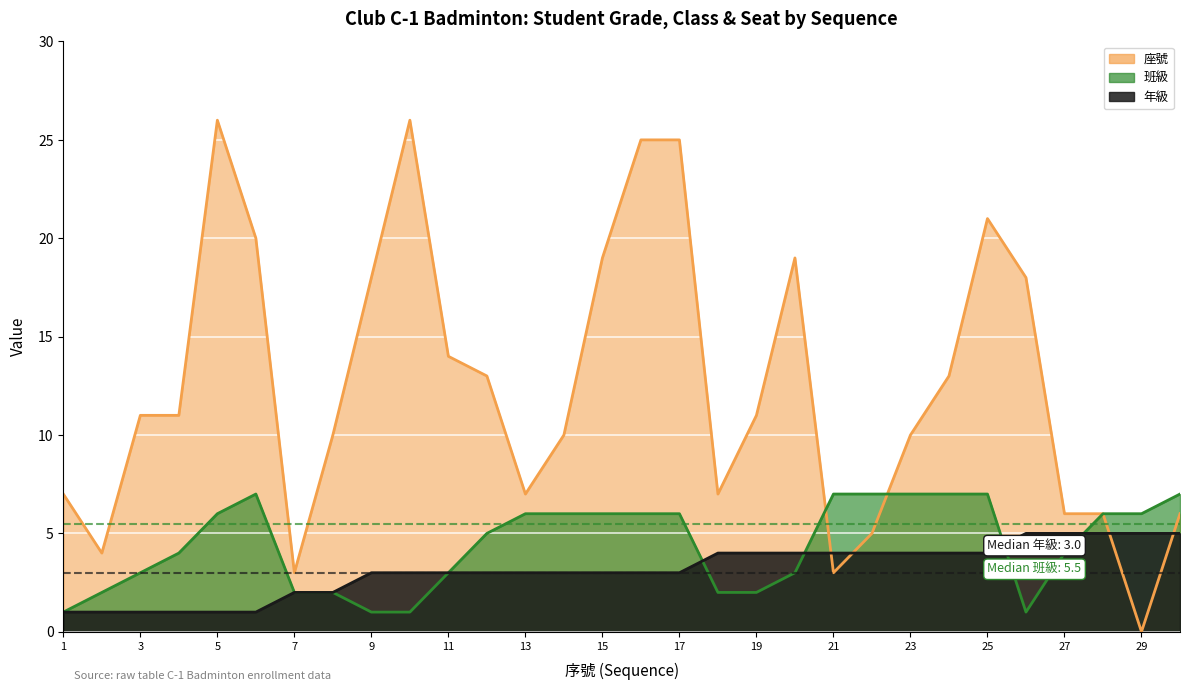

Reading right to left, what are all the values shown in this chart?

年級: 30=5	29=5	28=5	27=5	26=5	25=4	24=4	23=4	22=4	21=4	20=4	19=4	18=4	17=3	16=3	15=3	14=3	13=3	12=3	11=3	10=3	9=3	8=2	7=2	6=1	5=1	4=1	3=1	2=1	1=1
班級: 30=7	29=6	28=6	27=4	26=1	25=7	24=7	23=7	22=7	21=7	20=3	19=2	18=2	17=6	16=6	15=6	14=6	13=6	12=5	11=3	10=1	9=1	8=2	7=2	6=7	5=6	4=4	3=3	2=2	1=1
座號: 30=6	29=0	28=6	27=6	26=18	25=21	24=13	23=10	22=5	21=3	20=19	19=11	18=7	17=25	16=25	15=19	14=10	13=7	12=13	11=14	10=26	9=18	8=10	7=3	6=20	5=26	4=11	3=11	2=4	1=7